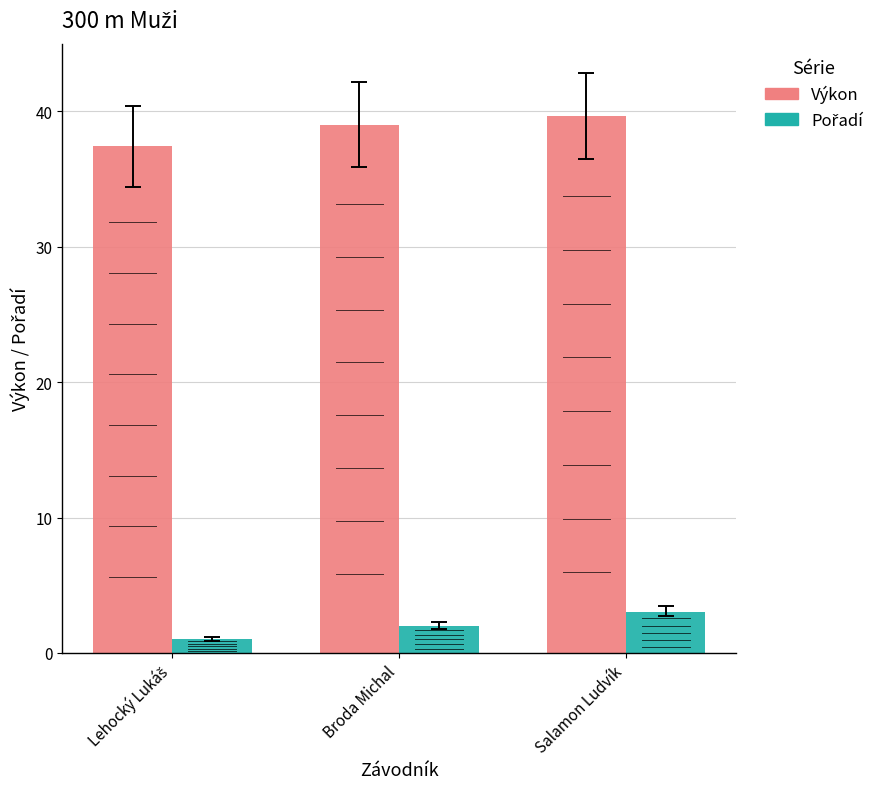

Which series has the largest total across all categories?

Výkon